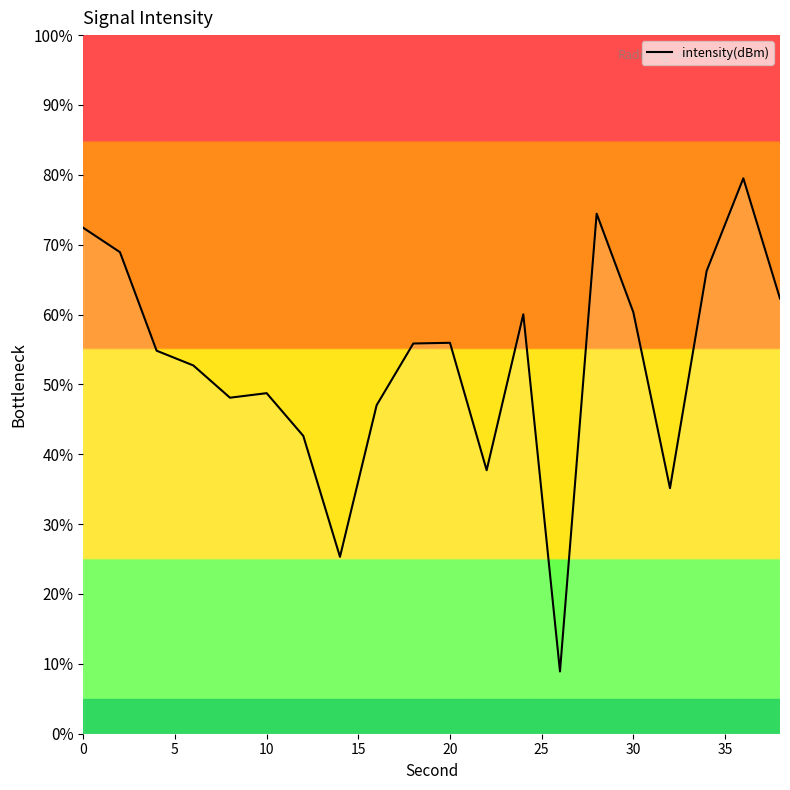

How many lines are shown in the chart?

1